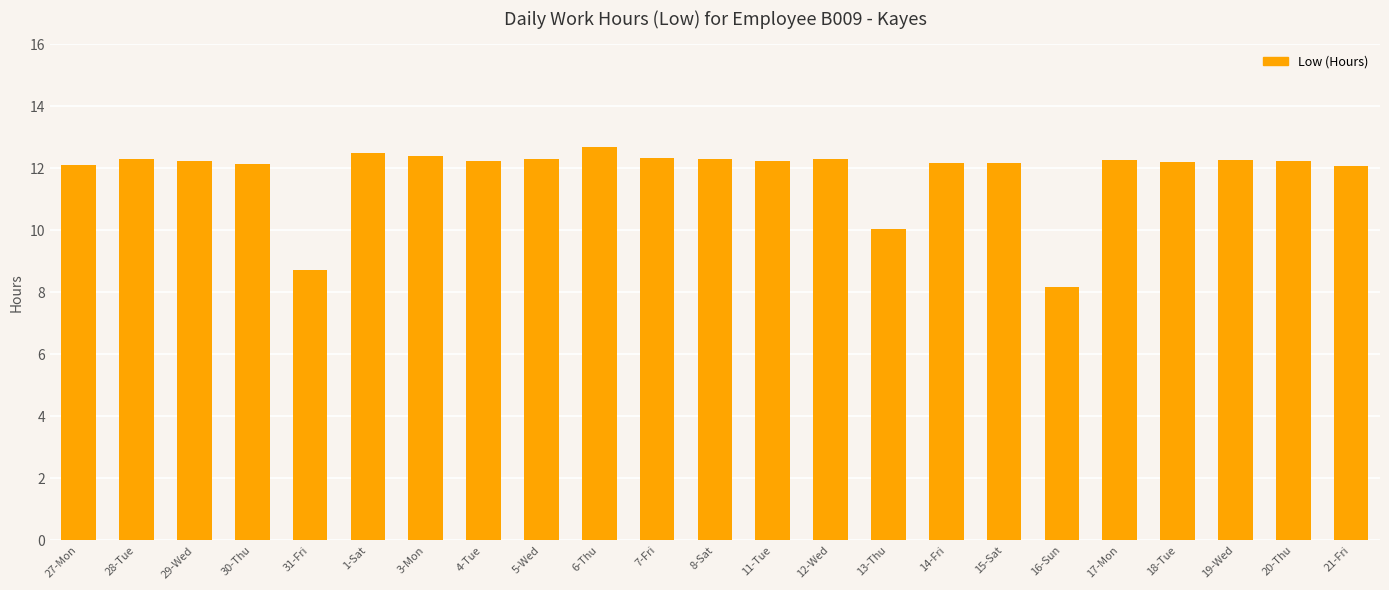

How many data points are less than 12?

3